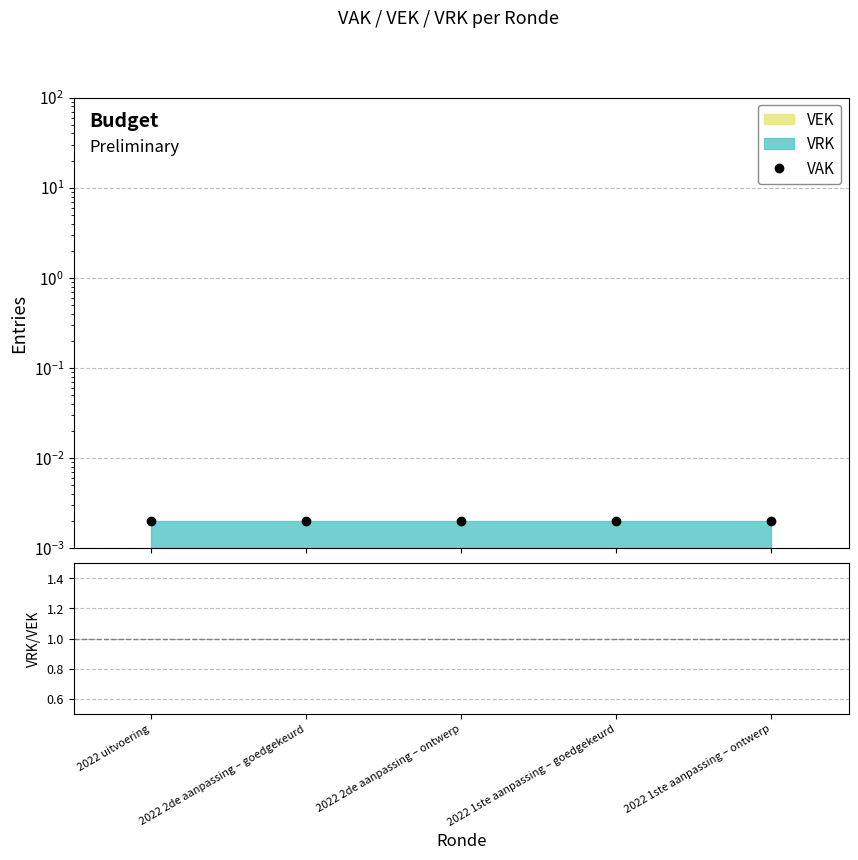

True or false: VAK and VRK/VEK intersect in this chart.

False